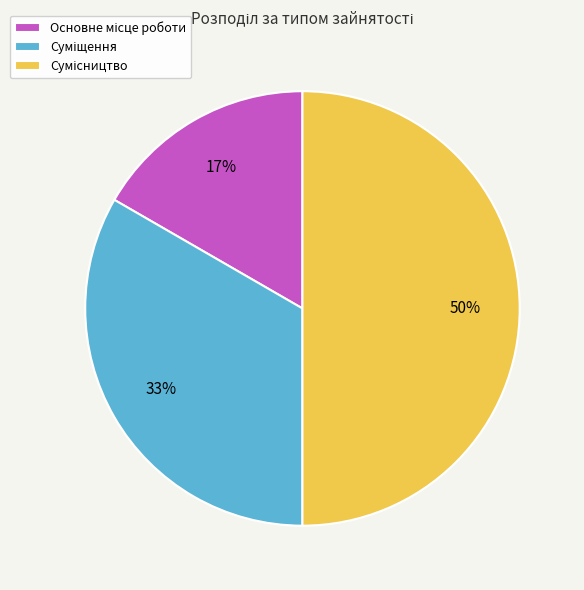

To the nearest percent, what is the average slice percentage?

33%